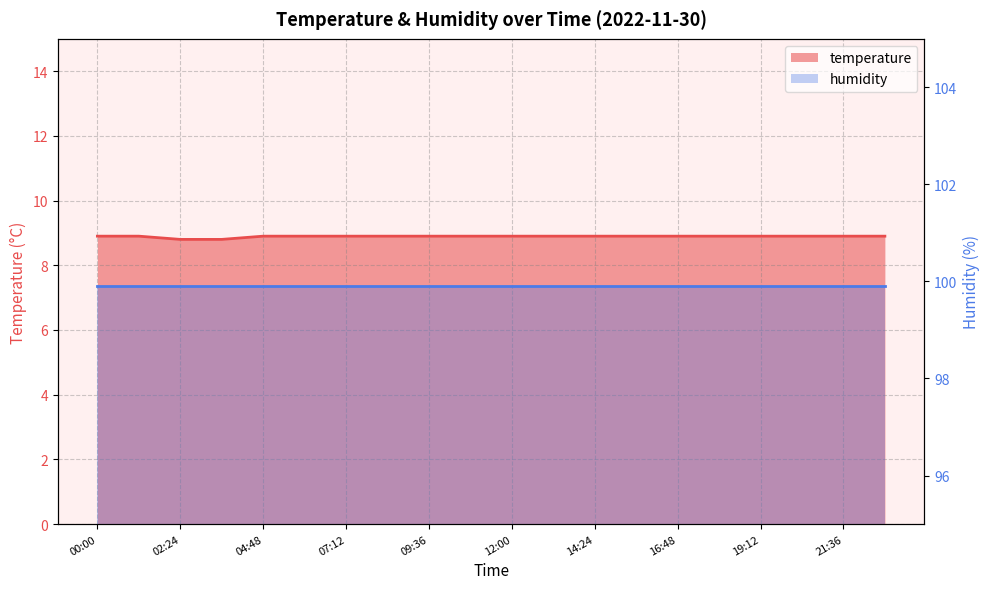

List the labels in order of value, smallest first.

02:24, 03:36, 00:00, 01:12, 04:48, 06:00, 07:12, 08:24, 09:36, 10:48, 12:00, 13:12, 14:24, 15:36, 16:48, 18:00, 19:12, 20:24, 21:36, 22:48